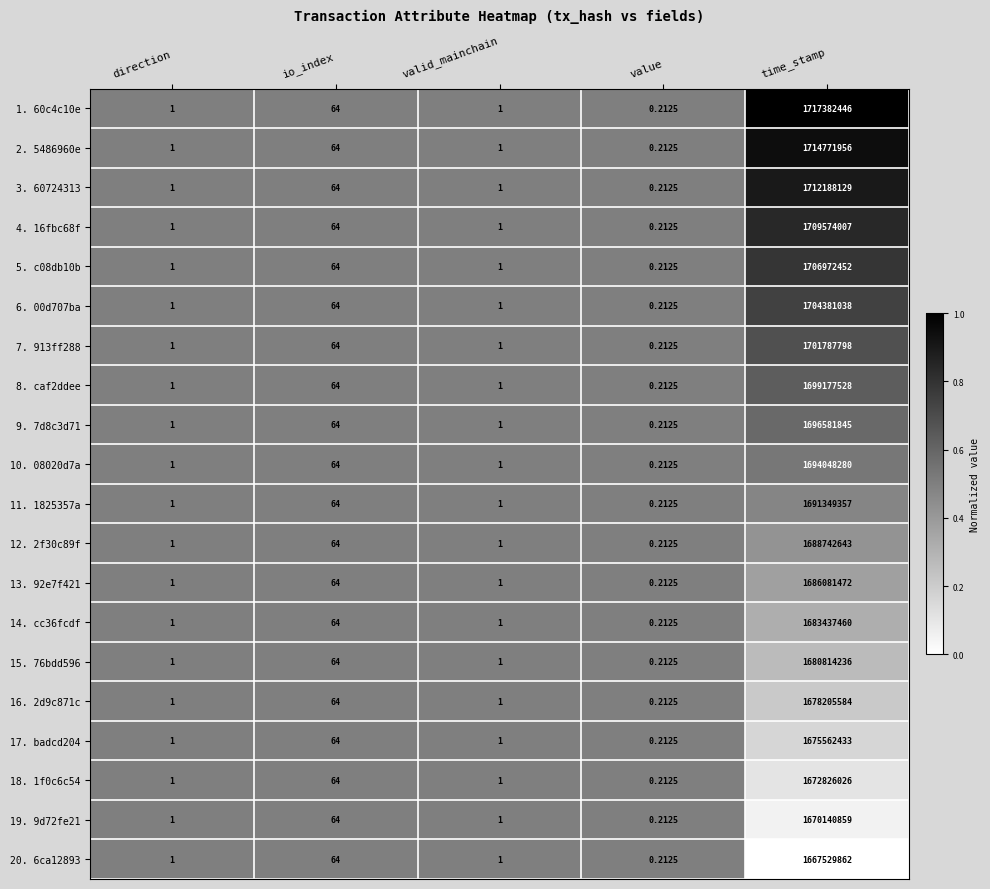

At which label does 10. 08020d7a reach its minimum?

value